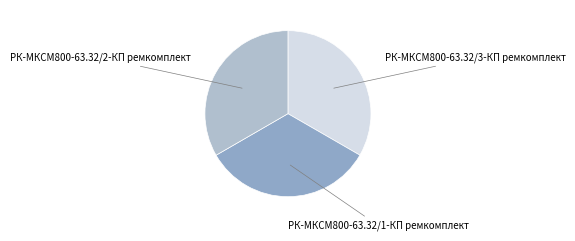

Combined, do РК-МКСМ800-63.32/2-КП ремкомплект and РК-МКСМ800-63.32/3-КП ремкомплект account for over 50%?

Yes